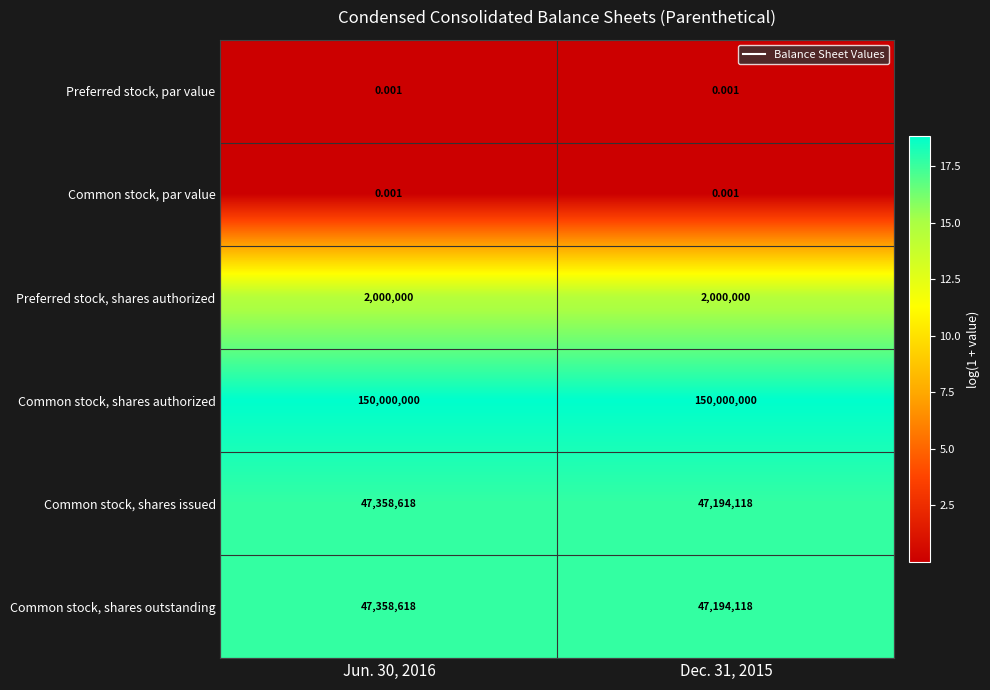

Which series has the largest total across all categories?

Common stock, shares authorized